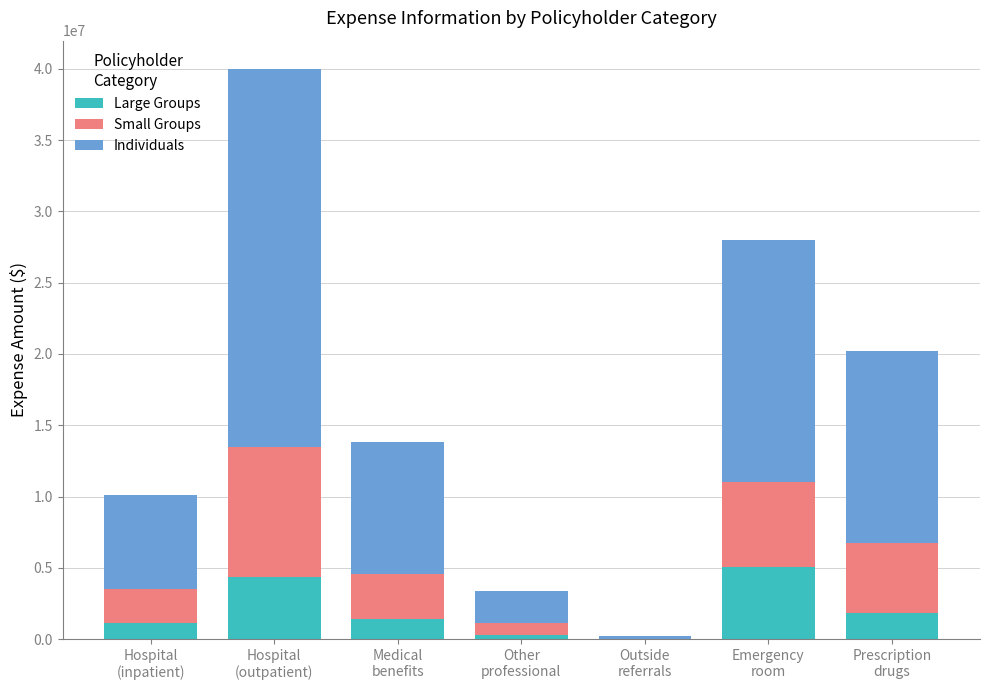

Count the number of data series in this chart.

3